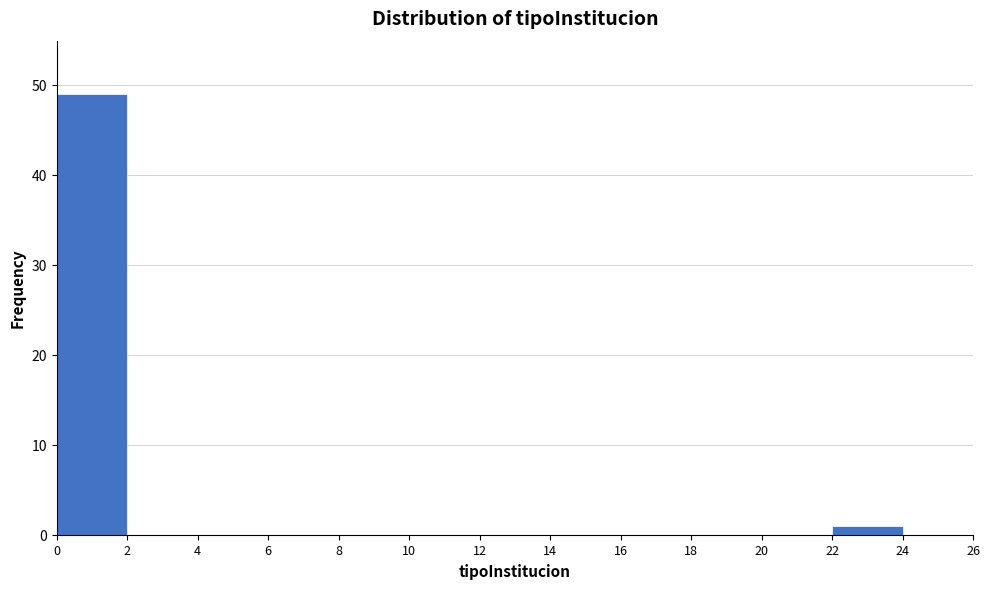

Reading left to right, transcribe this chart: for each bar, give the range it covers on the x-axis and its height. The values are not printed on the chart, so give them approximately, as read against the axis.

0 to 2: 49
2 to 4: 0
4 to 6: 0
6 to 8: 0
8 to 10: 0
10 to 12: 0
12 to 14: 0
14 to 16: 0
16 to 18: 0
18 to 20: 0
20 to 22: 0
22 to 24: 1
24 to 26: 0